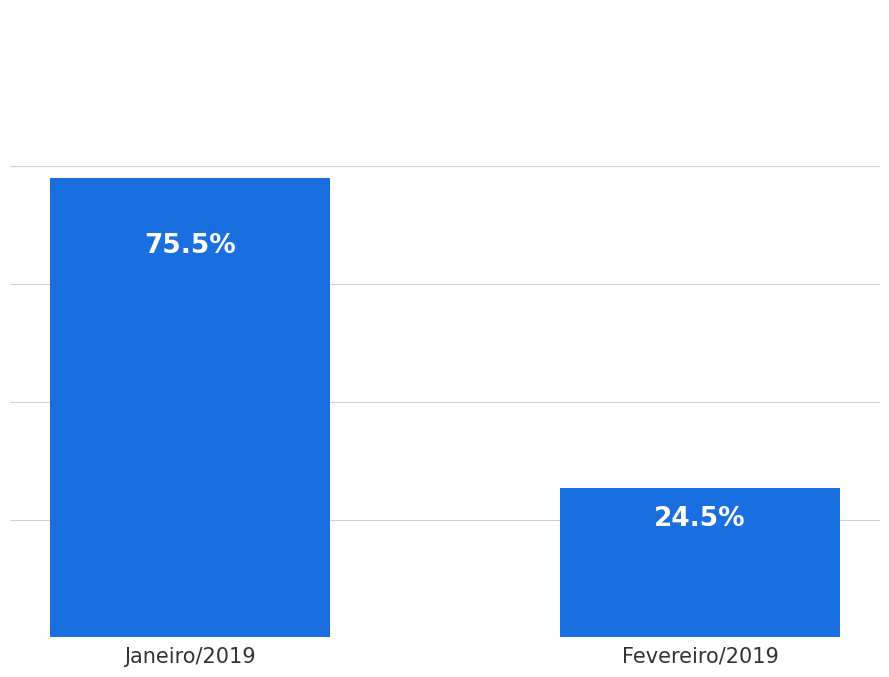

Does the chart contain any negative values?

No